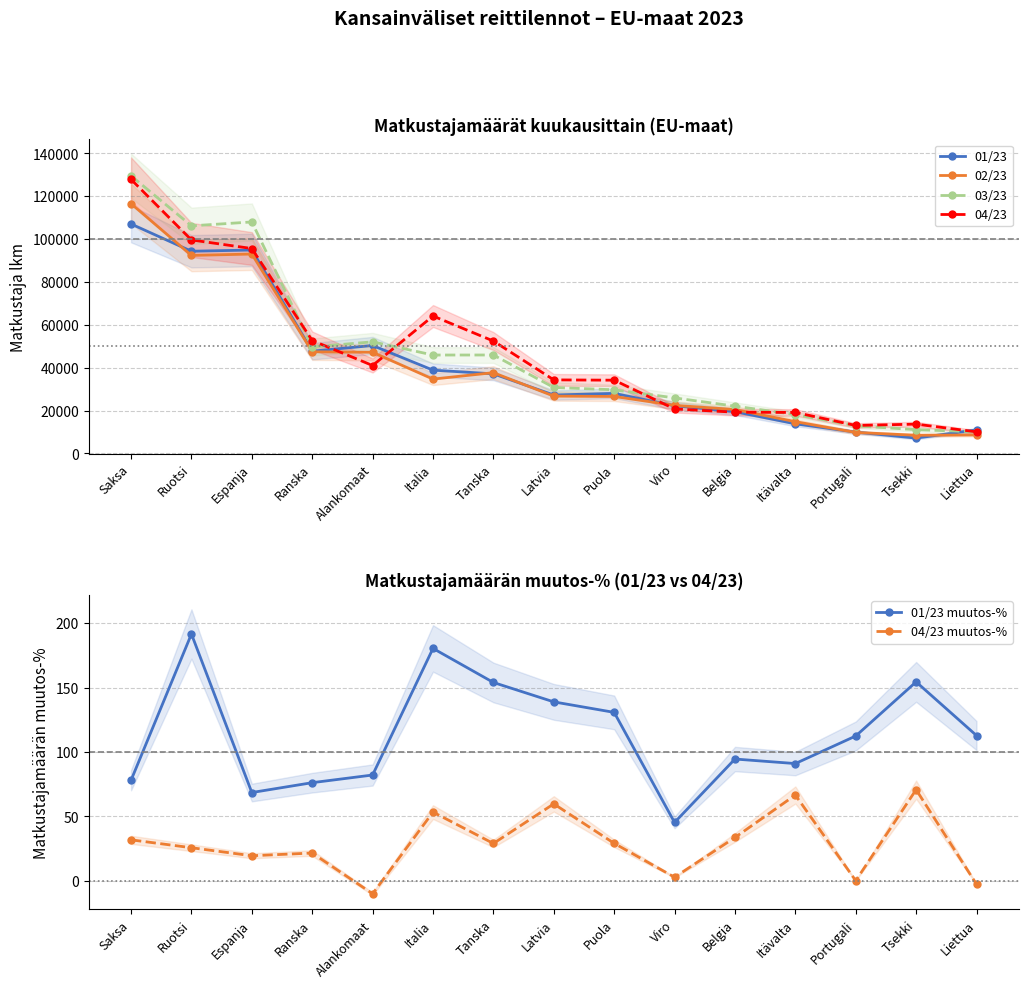

Reading right to left, transcribe all the data shown in this chart.

01/23: Liettua=10954.0	Tsekki=7144.0	Portugali=9937.0	Itävalta=13807.0	Belgia=19466.0	Viro=22251.0	Puola=28018.0	Latvia=27251.0	Tanska=37136.0	Italia=38863.0	Alankomaat=50365.0	Ranska=47703.0	Espanja=94931.0	Ruotsi=94363.0	Saksa=107082.0
02/23: Liettua=8618.0	Tsekki=8461.0	Portugali=9788.0	Itävalta=14822.0	Belgia=20484.0	Viro=22427.0	Puola=26580.0	Latvia=26745.0	Tanska=37689.0	Italia=34683.0	Alankomaat=47206.0	Ranska=47433.0	Espanja=93056.0	Ruotsi=92418.0	Saksa=116570.0
03/23: Liettua=10085.0	Tsekki=11088.0	Portugali=12856.0	Itävalta=18135.0	Belgia=22055.0	Viro=25907.0	Puola=29691.0	Latvia=30779.0	Tanska=45933.0	Italia=45914.0	Alankomaat=52074.0	Ranska=49691.0	Espanja=108031.0	Ruotsi=106211.0	Saksa=129564.0
04/23: Liettua=10062.0	Tsekki=13658.0	Portugali=13048.0	Itävalta=19116.0	Belgia=19242.0	Viro=20755.0	Puola=34172.0	Latvia=34314.0	Tanska=52446.0	Italia=64123.0	Alankomaat=41024.0	Ranska=52681.0	Espanja=95624.0	Ruotsi=99638.0	Saksa=127894.0
01/23 muutos-%: Liettua=112.8	Tsekki=154.4	Portugali=112.4	Itävalta=91.0	Belgia=94.5	Viro=45.3	Puola=130.8	Latvia=138.9	Tanska=154.0	Italia=180.4	Alankomaat=82.1	Ranska=76.2	Espanja=68.5	Ruotsi=191.6	Saksa=78.1
04/23 muutos-%: Liettua=-2.7	Tsekki=70.8	Portugali=0.1	Itävalta=66.6	Belgia=33.6	Viro=2.8	Puola=29.1	Latvia=59.7	Tanska=29.0	Italia=53.4	Alankomaat=-10.0	Ranska=21.6	Espanja=19.5	Ruotsi=25.7	Saksa=31.8